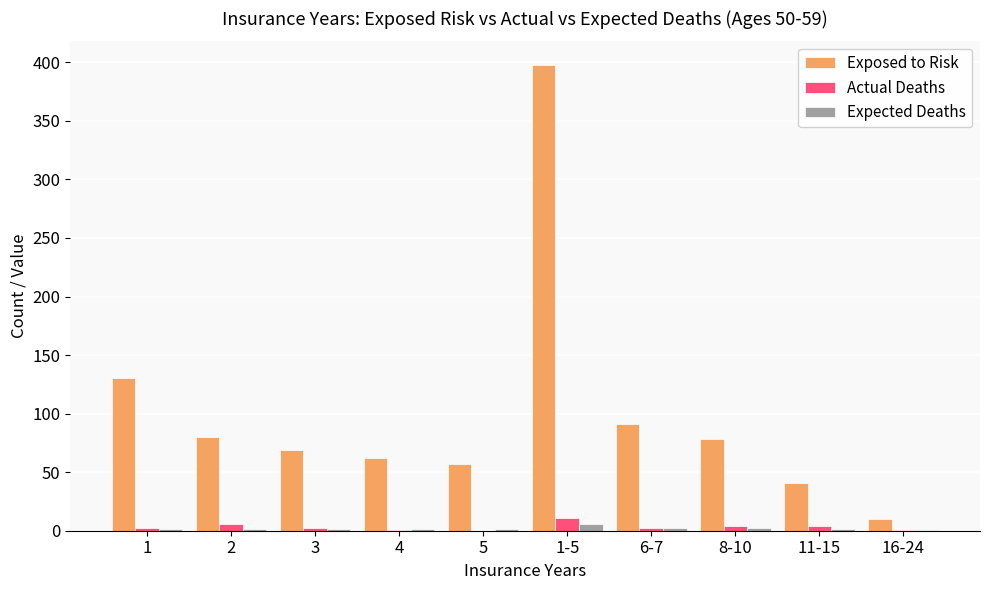

Does the chart contain stacked bars?

No